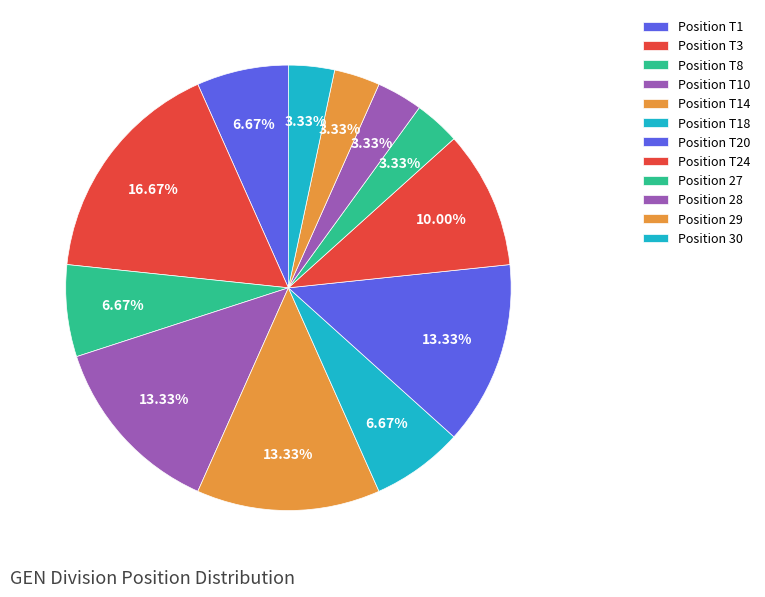

How many segments does this pie chart have?

12